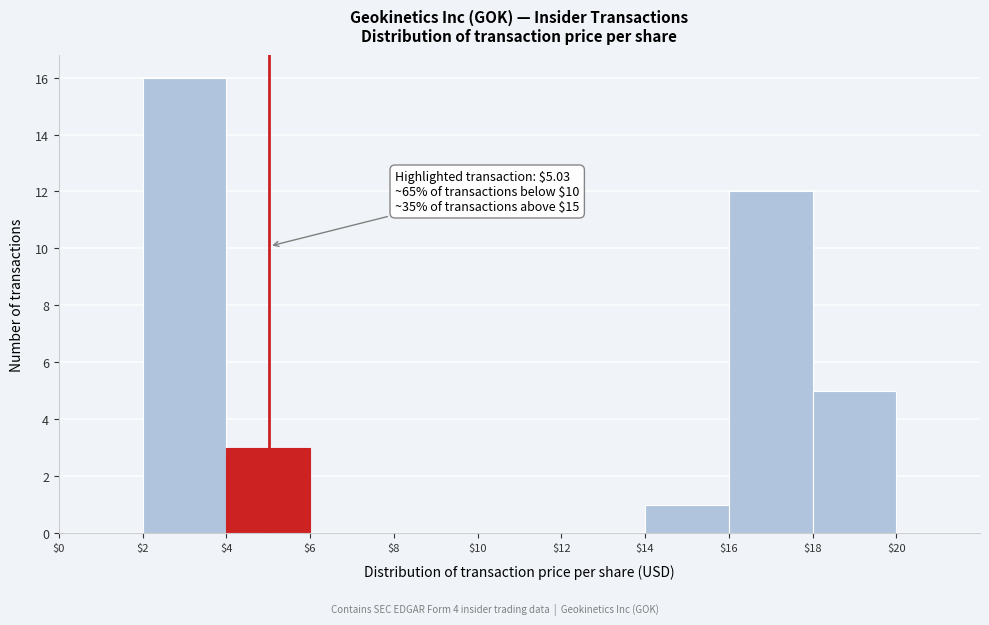

Over which range of the x-axis is the bar tallest?

$2 to $4